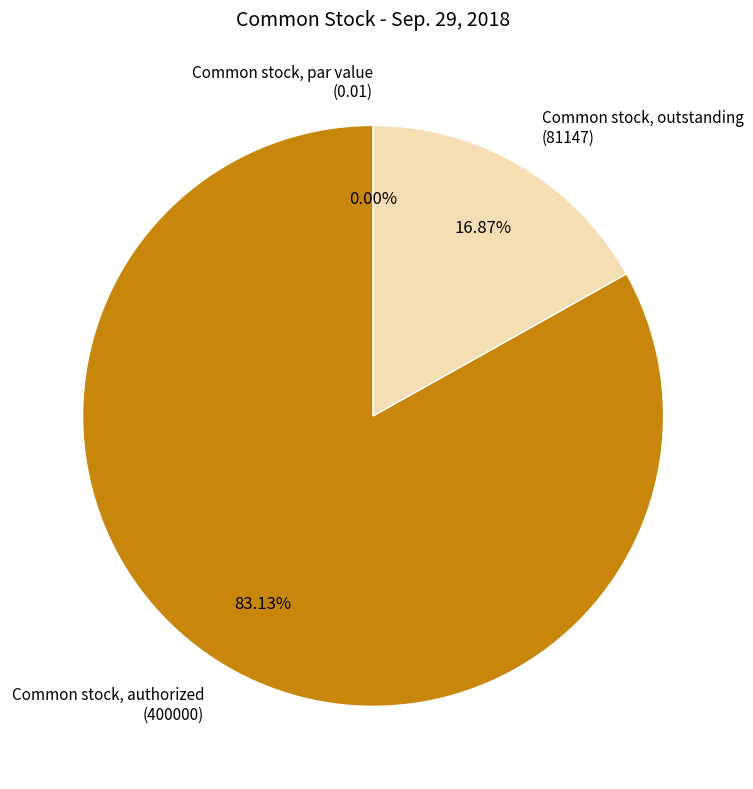

Which category has the smallest portion of the pie?

Common stock, par value